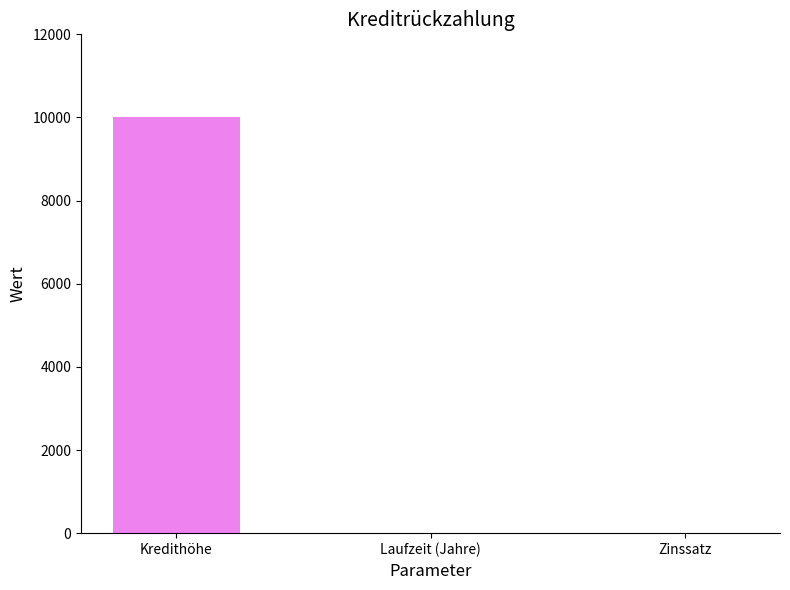

The value at Kredithöhe is 10000.0. True or false?

True